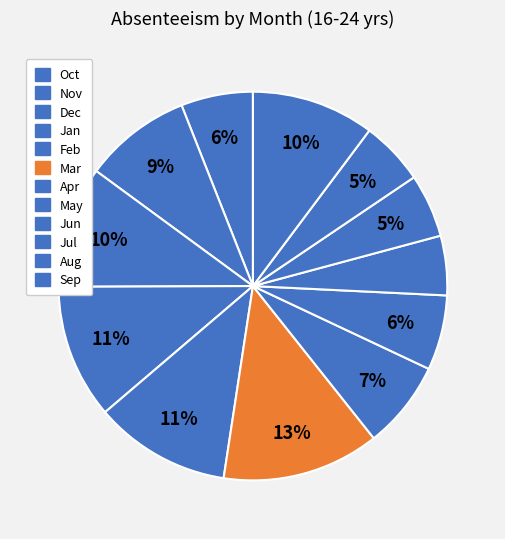

To the nearest percent, what is the average slice percentage?

8%